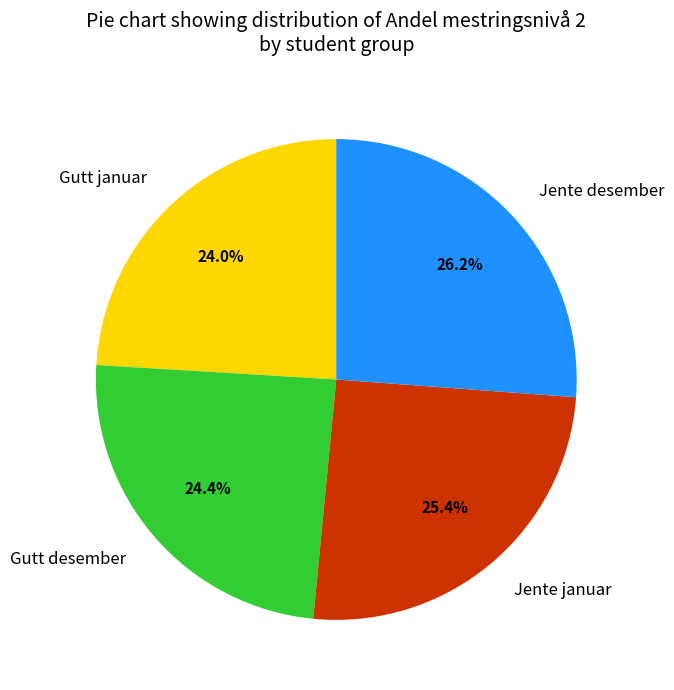

What percentage is NOT represented by Jente januar?

74.6%